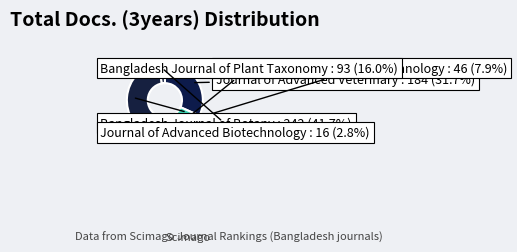

How much of the chart is everything except Bangladesh Journal of Botany?

58.3%